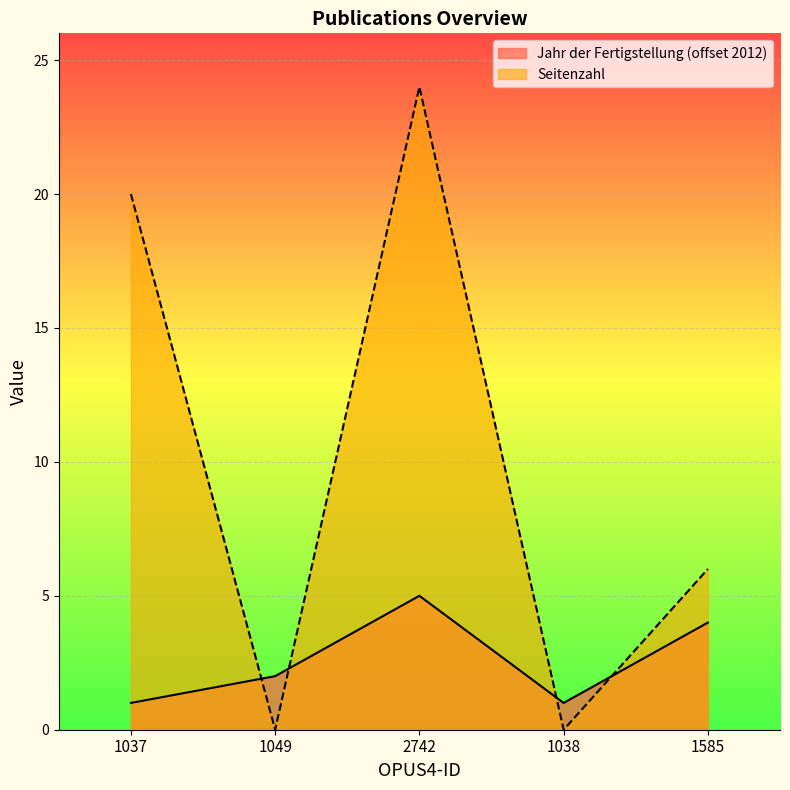

Which category has the lowest value across all series?

1049